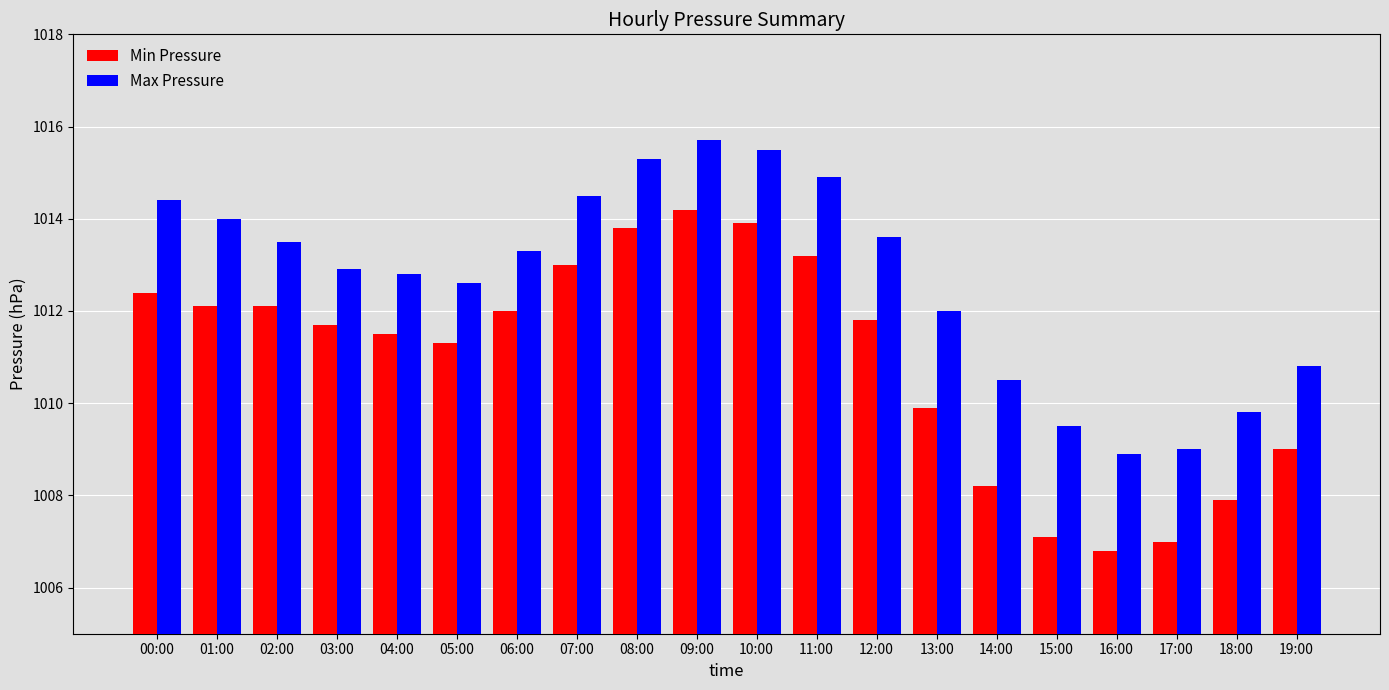

How many values in the Min Pressure series are below 1011?

7